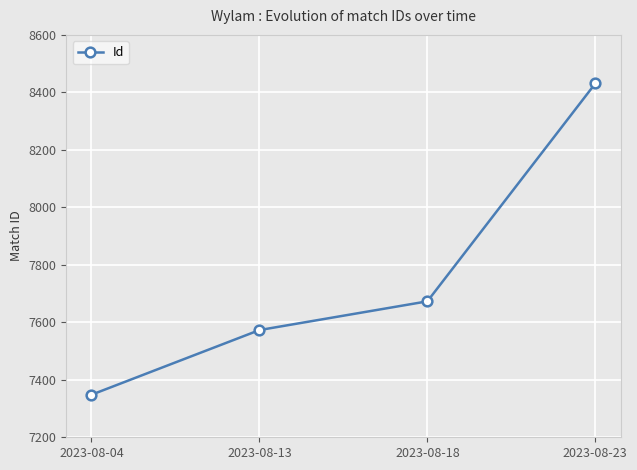

Does the chart have visible grid lines?

Yes